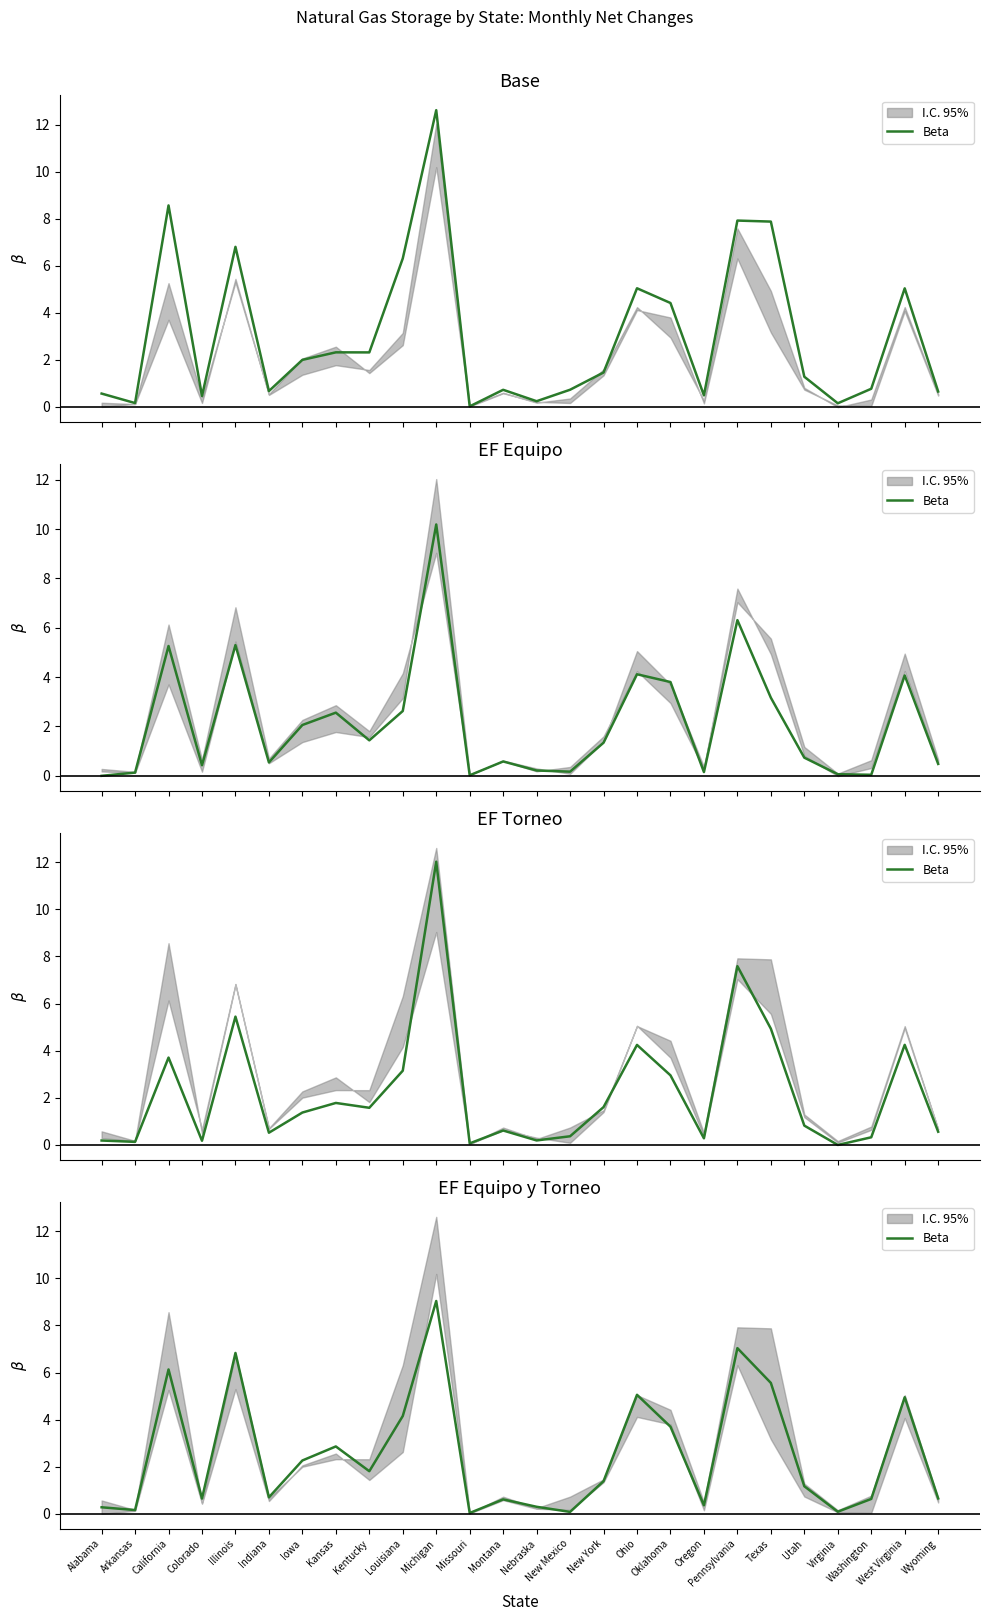

Between Iowa and Washington, which is larger?

Iowa